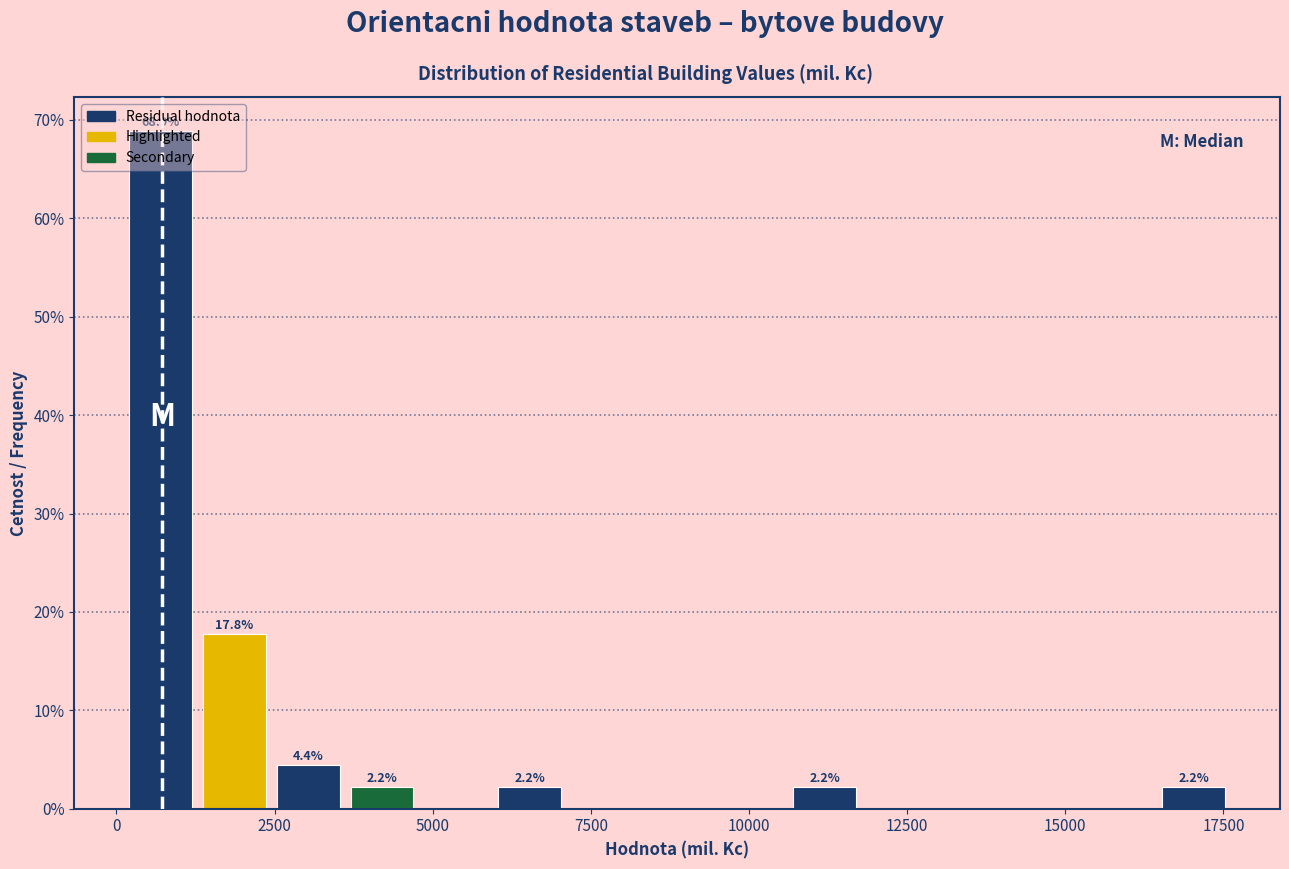

Read against the x-axis, roughly where is the centre of the tallest bar?

500